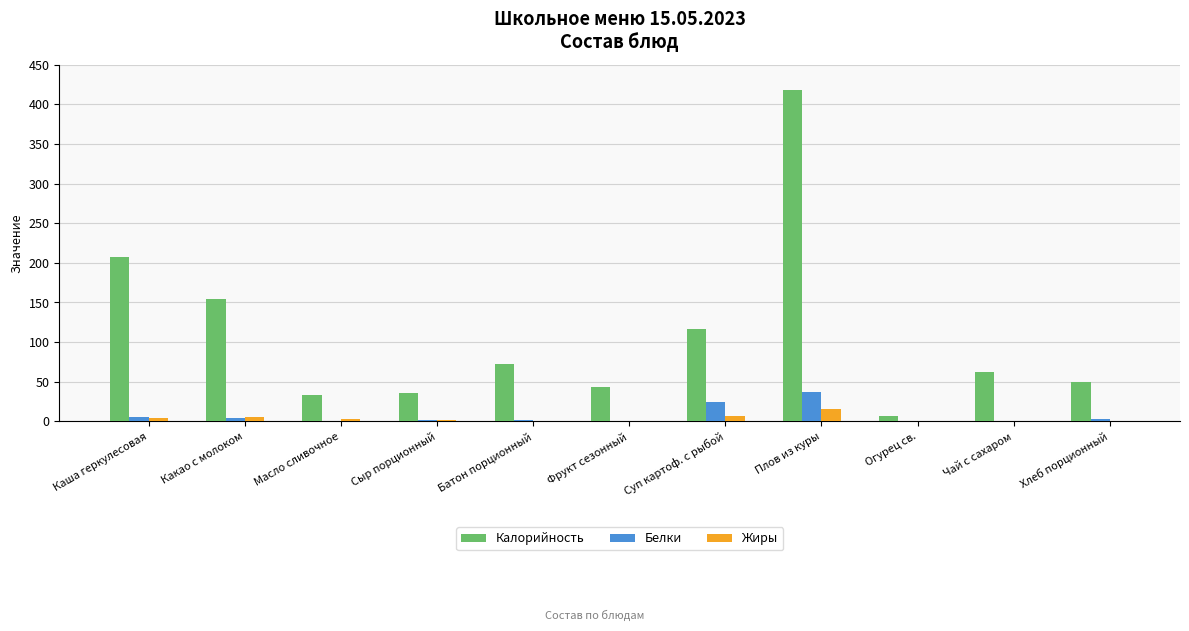

What is the total value across all series at Хлеб порционный?

53